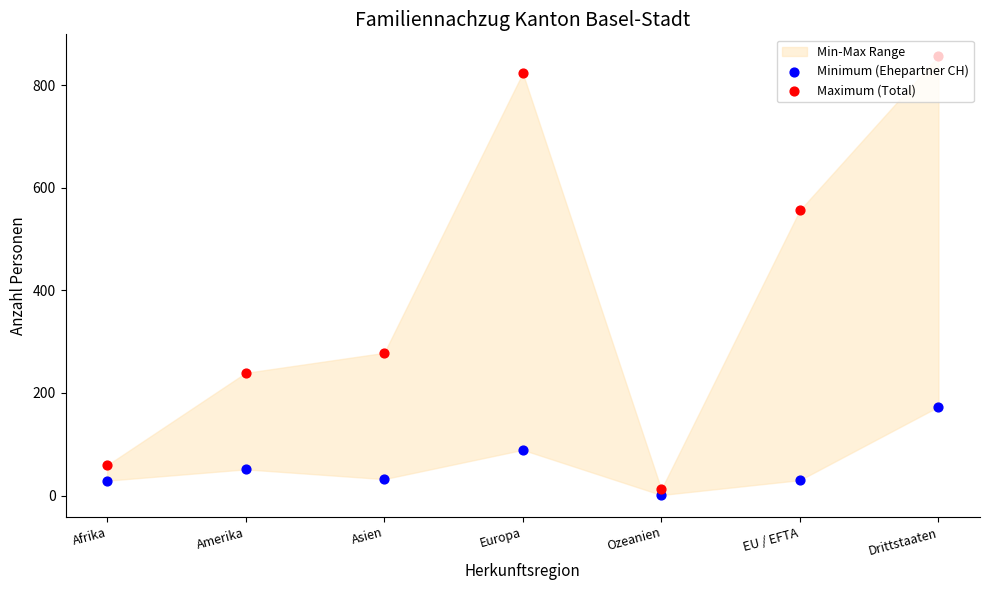

Is the value of Maximum (Total) at Drittstaaten greater than the value of Minimum (Ehepartner CH) at EU / EFTA?

Yes